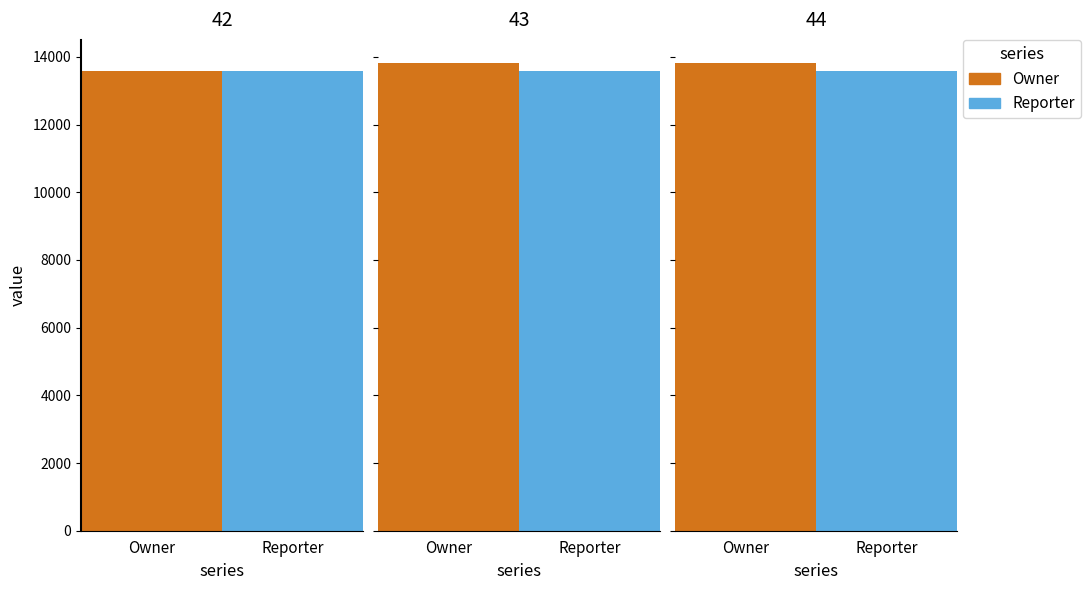

Which series changed the most between 43 and 44?

Owner